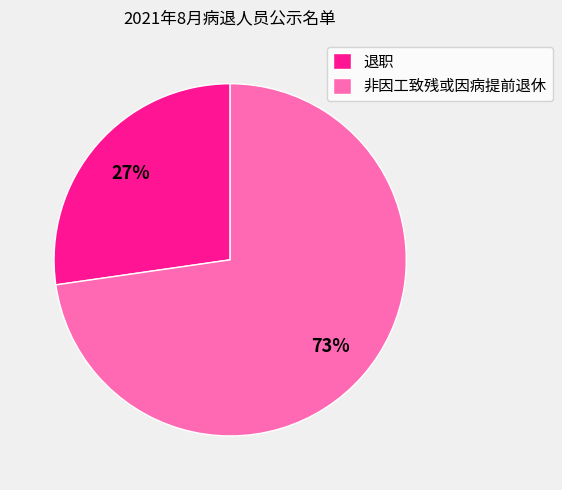

Which category has the biggest portion of the pie?

非因工致残或因病提前退休